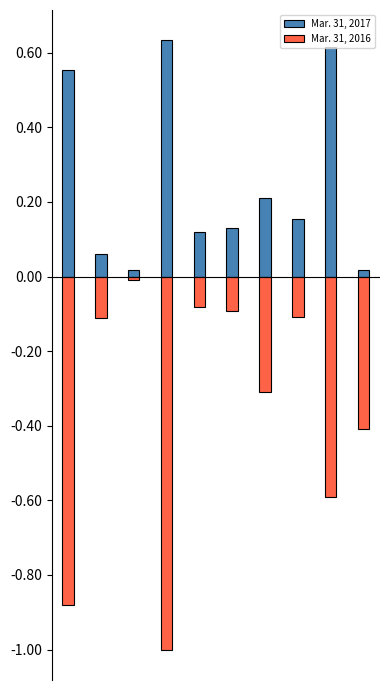

True or false: Mar. 31, 2016 has a value of -1.0 at 3.

True